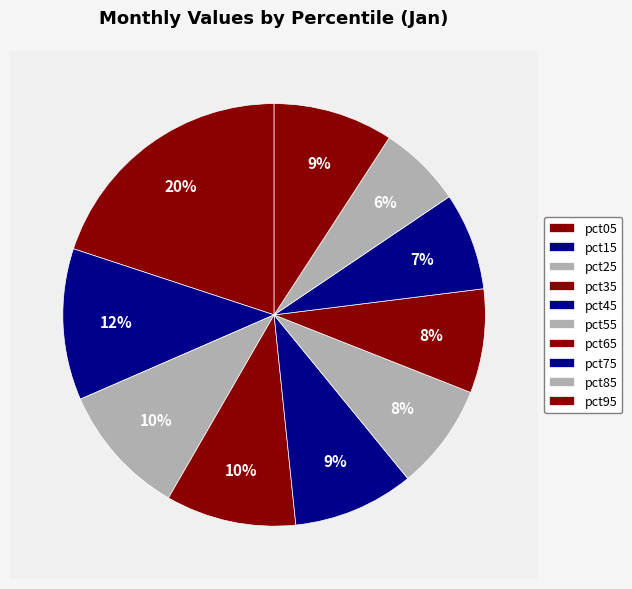

To the nearest percent, what is the difference between the largest and smallest slice percentages?

14%